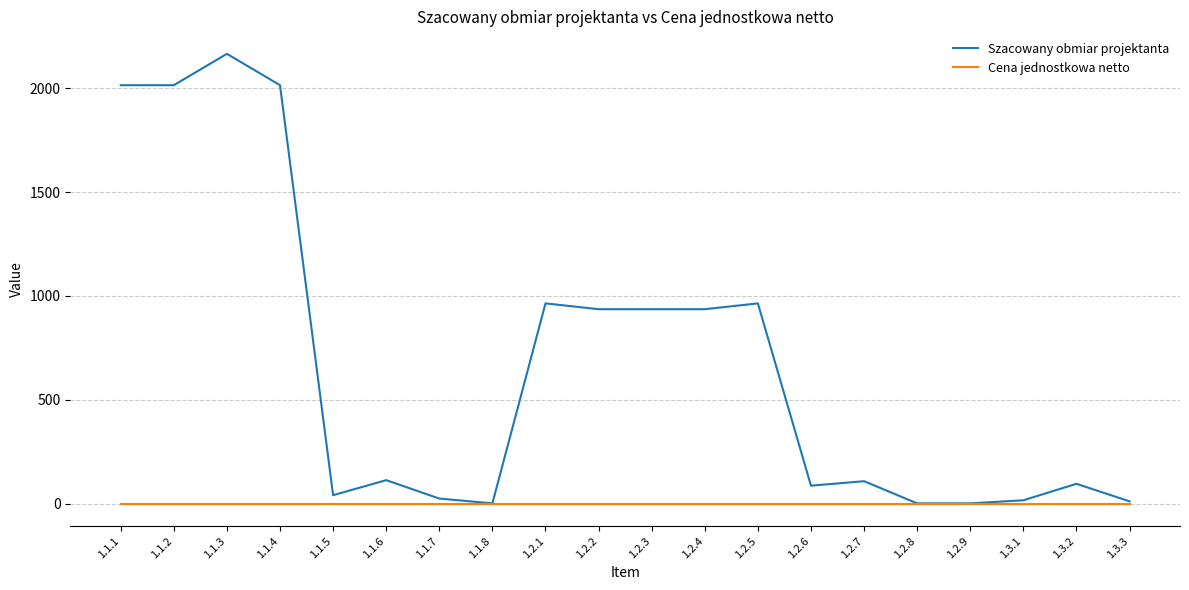

Count the number of data series in this chart.

2